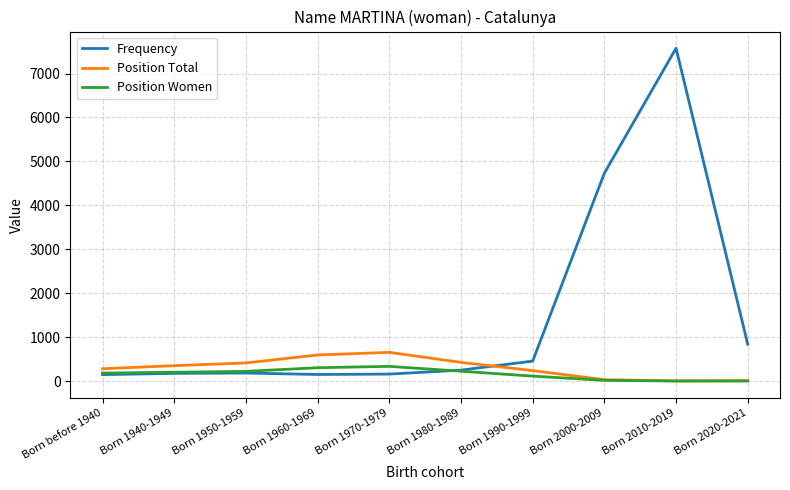

Is the value of Position Total at Born 2000-2009 greater than the value of Position Women at Born 1970-1979?

No